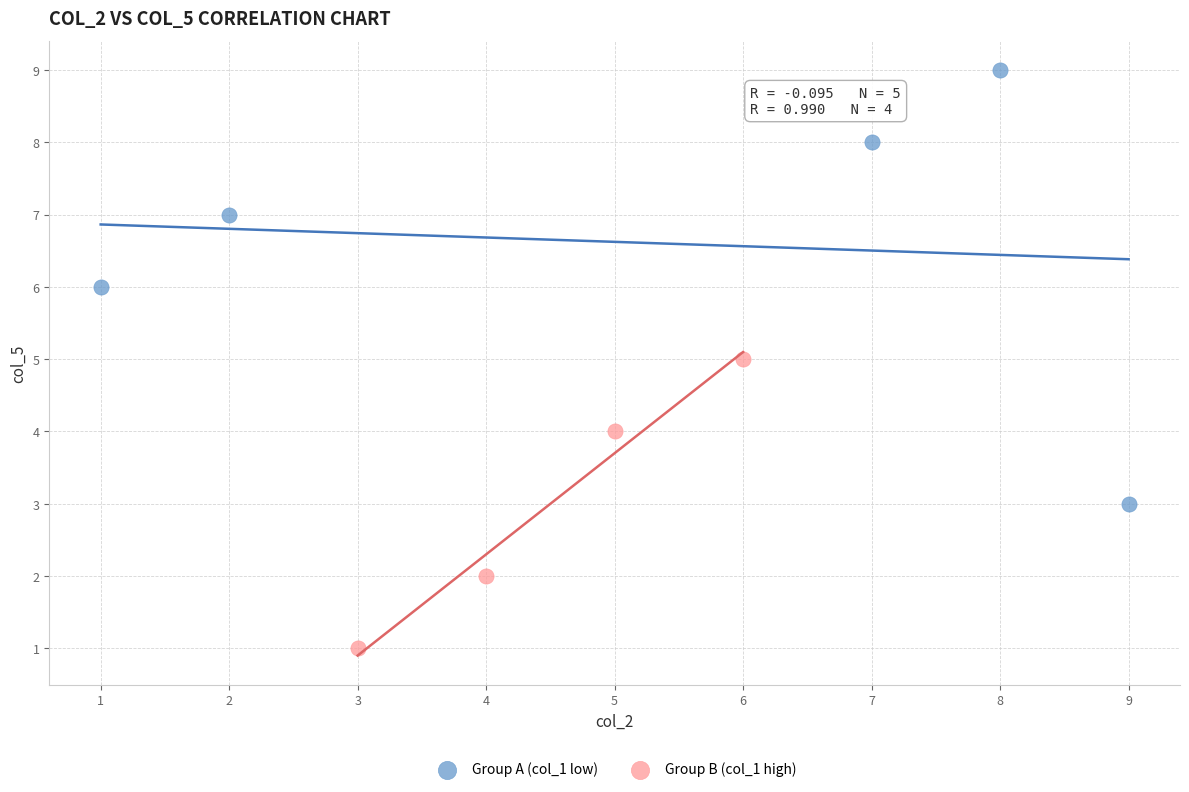

Which series contains the highest Y value?

Group A (col_1 low)